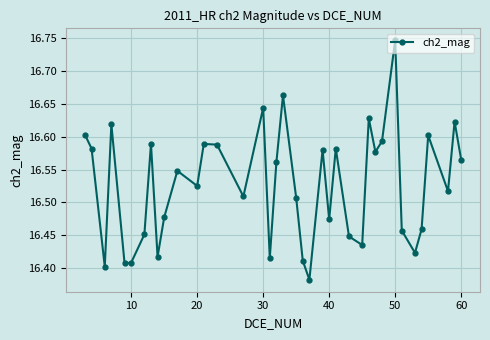

How many interior local valleys (lower than both neighbors) does the data have?

12